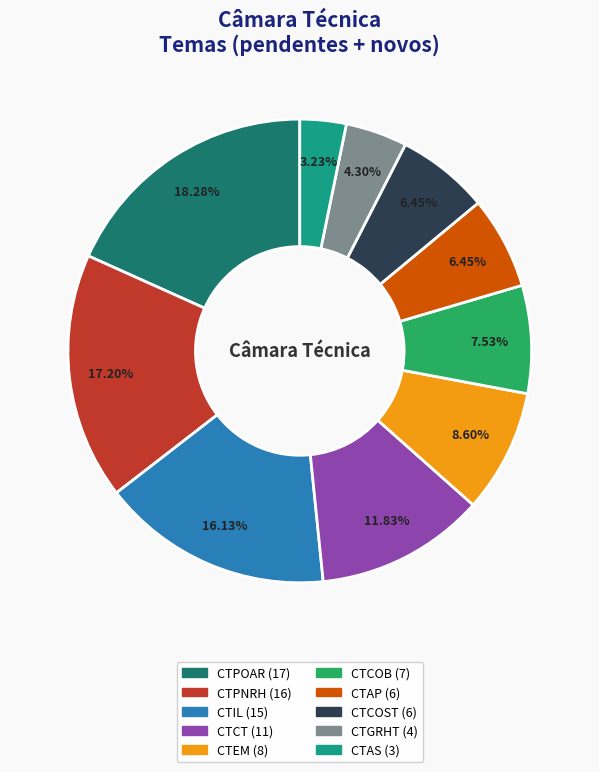

To the nearest percent, what is the combined percentage of CTCT and CTCOB?

19%